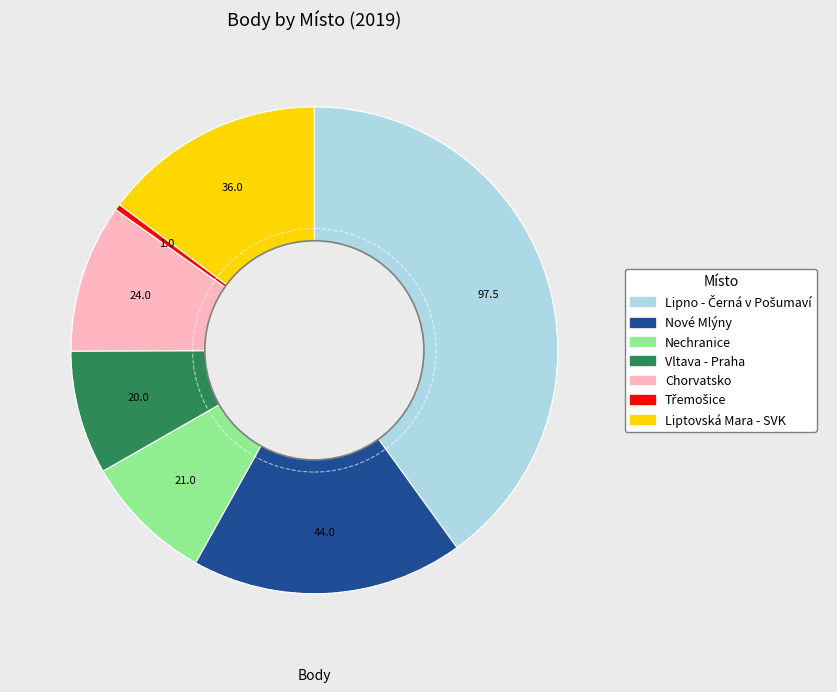

True or false: Chorvatsko accounts for 18% of the total.

False